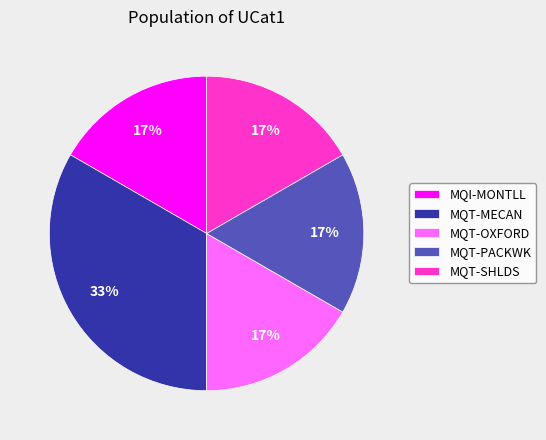

What percentage is the MQT-PACKWK slice, to the nearest percent?

17%